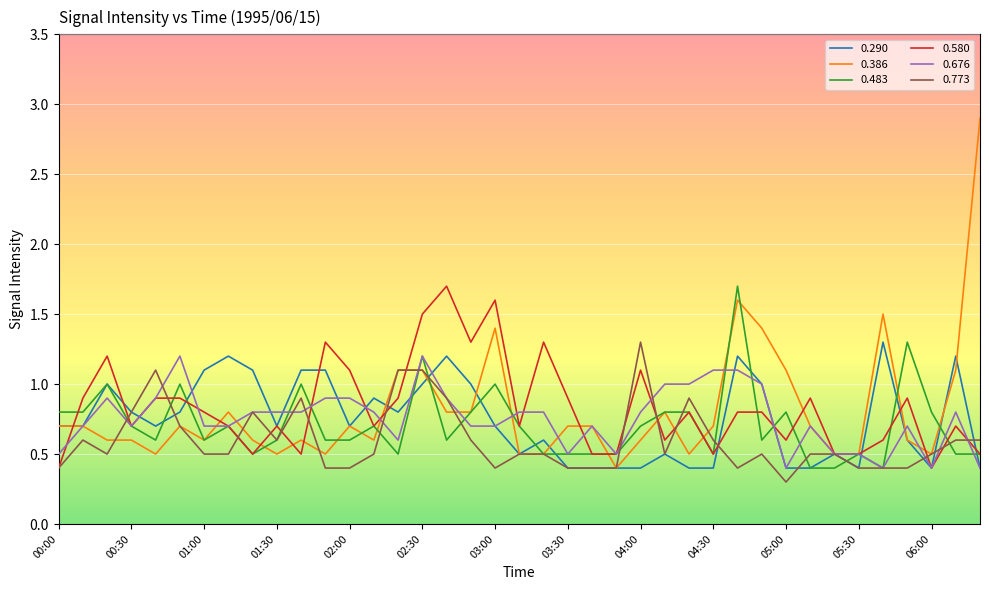

How many bars are there in each group?

6